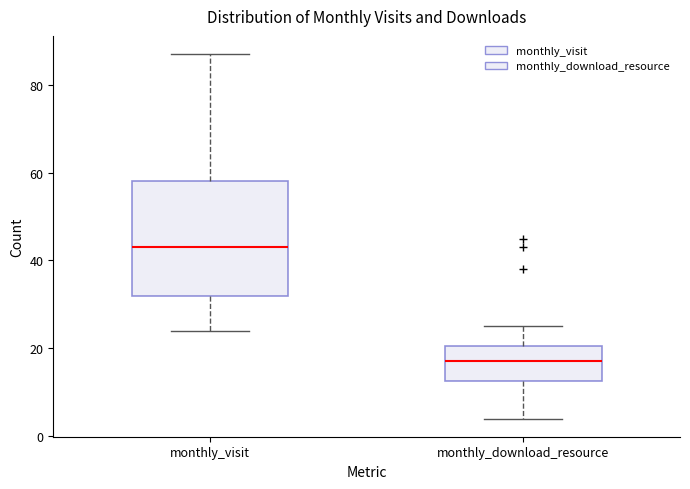

Which box has the lowest median line?

monthly_download_resource